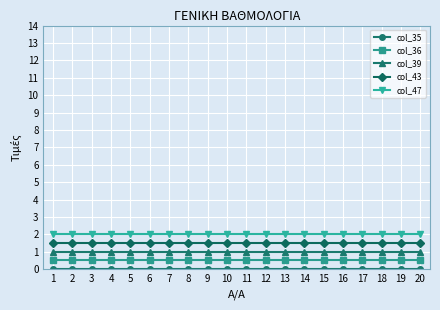

True or false: col_47 has a value of 2.0 at 4.

True